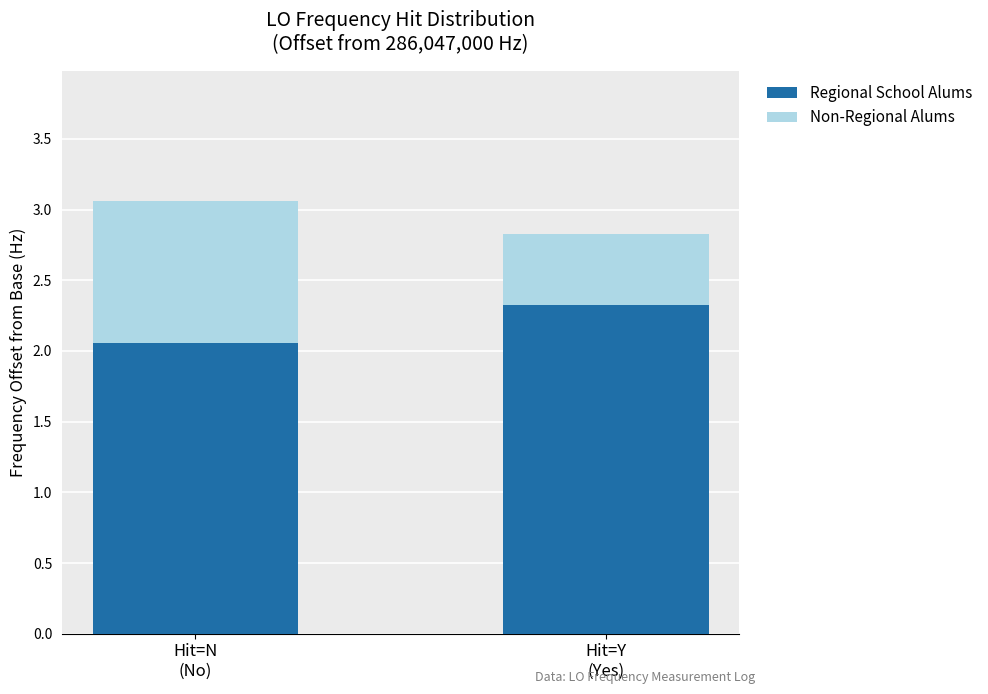

What is the maximum value for Regional School Alums?

2.3